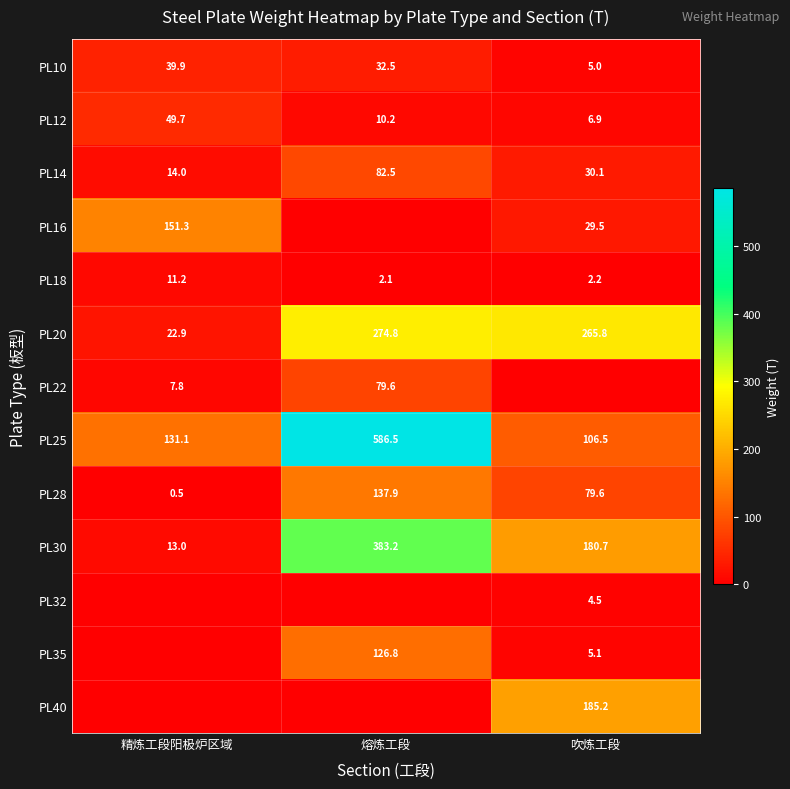

Is the value of PL22 at 熔炼工段 greater than the value of PL12 at 吹炼工段?

Yes